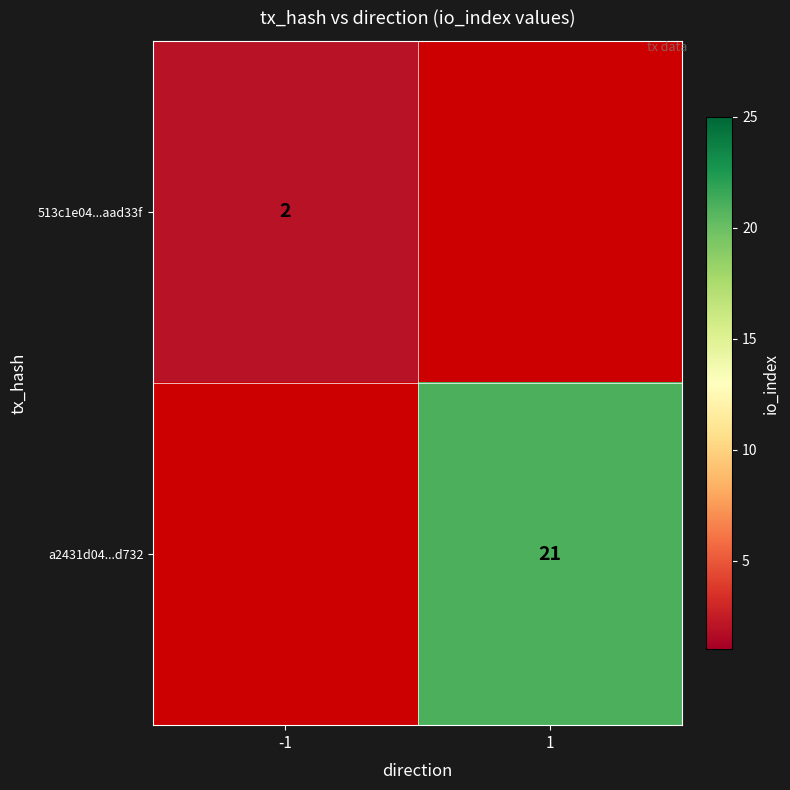

Which label corresponds to the smallest value in the chart?

-1